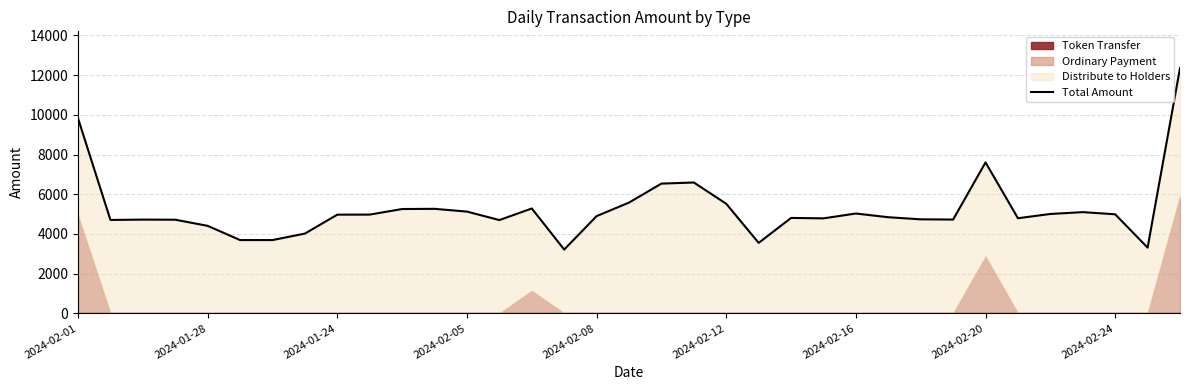

What is the greatest value displayed?

12356.3